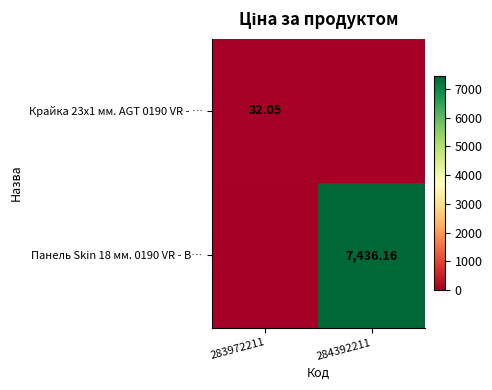

Is the value of Крайка 23x1 мм. AGT 0190 VR - … at 283972211 greater than the value of Панель Skin 18 мм. 0190 VR - В… at 284392211?

No